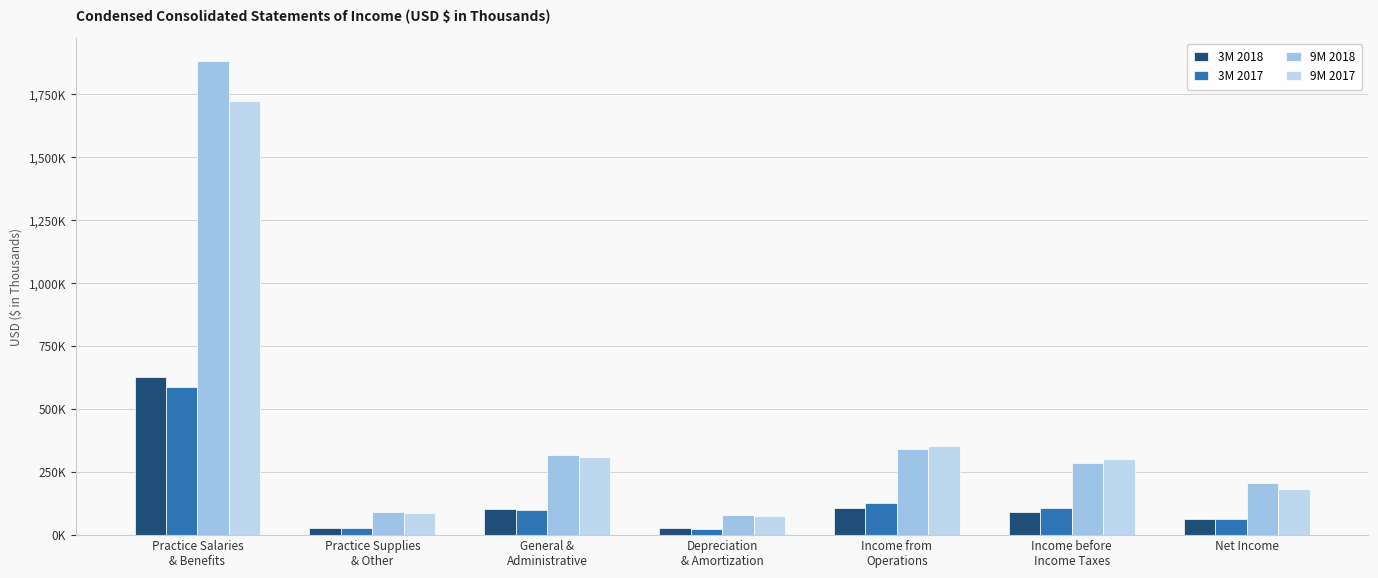

Are the bars grouped side by side (vs. stacked)?

Yes